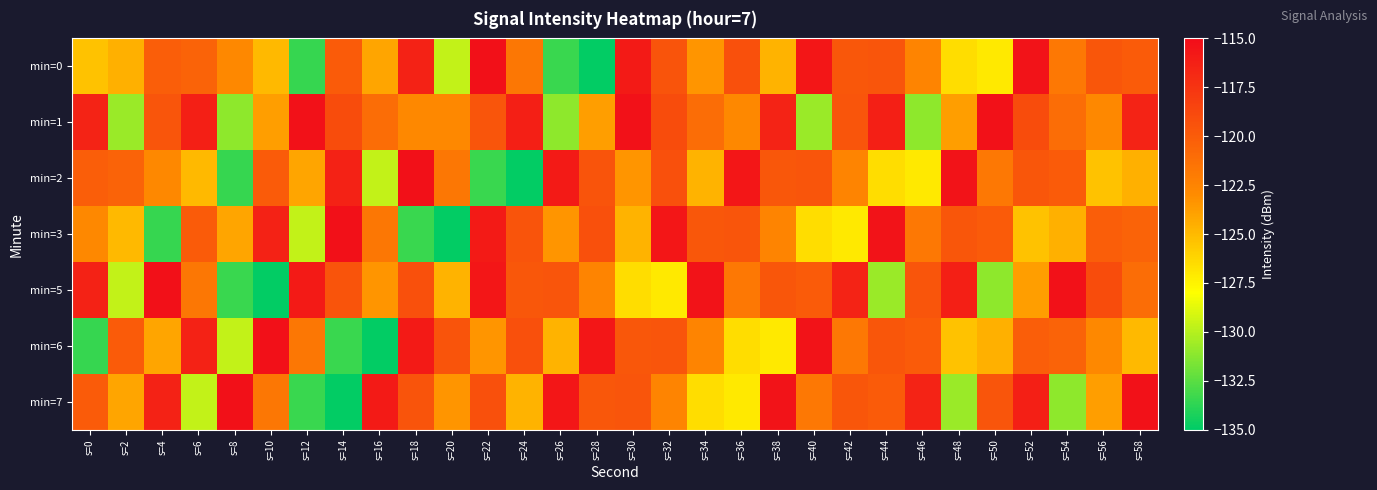

How many categories are shown in the chart?

30